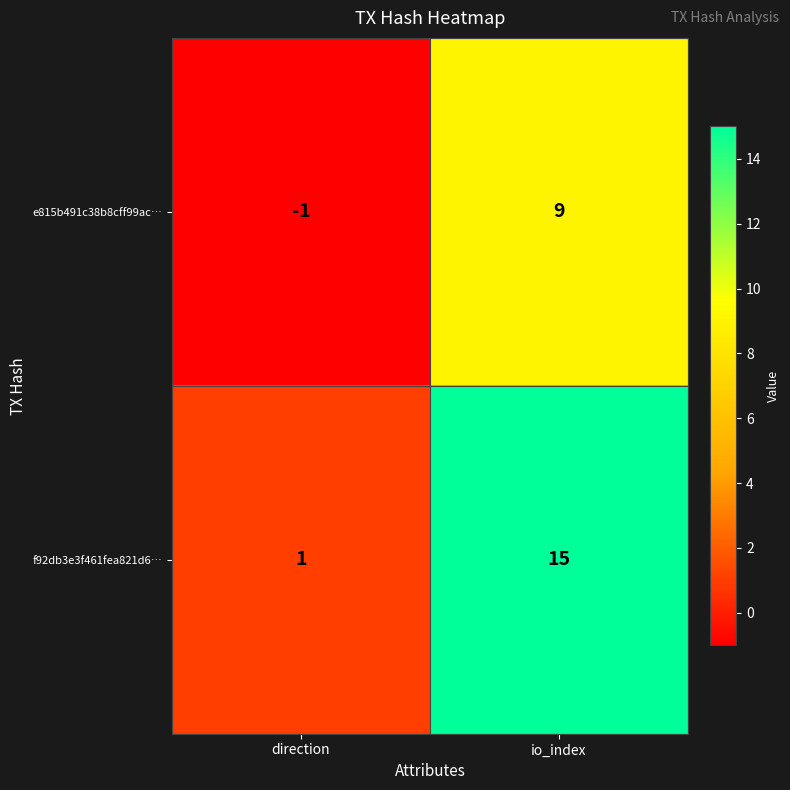

Reading right to left, extract all data points from this chart.

e815b491c38b8cff99ac…: 9	-1
f92db3e3f461fea821d6…: 15	1